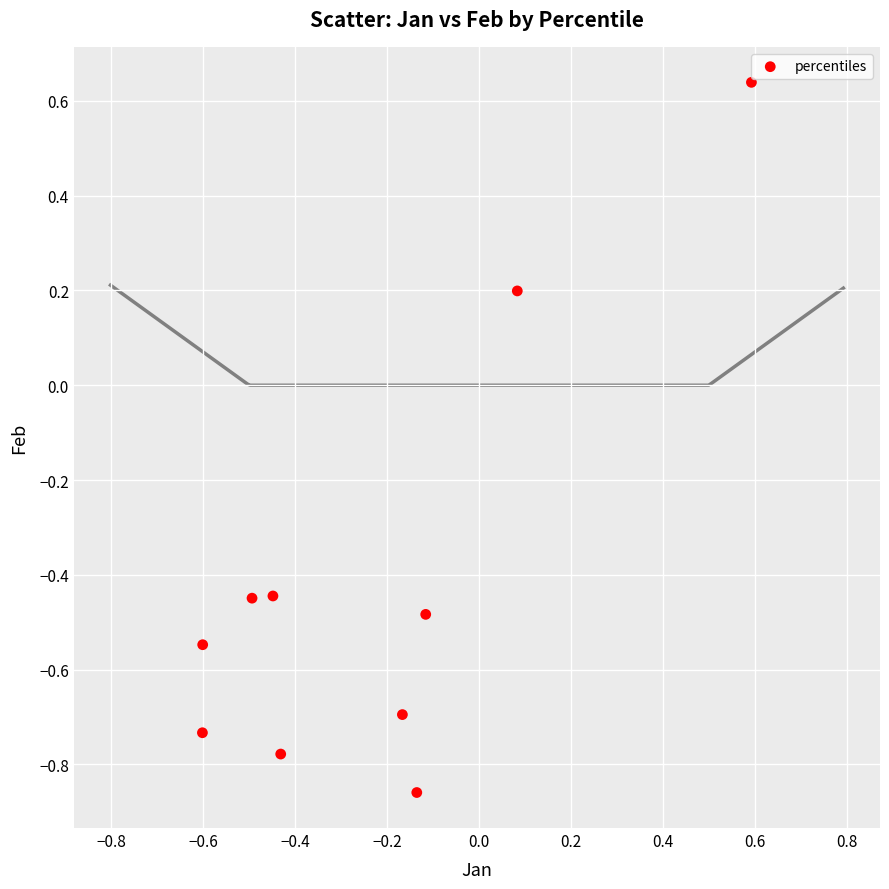

What is the range of X values (max minus min)?

1.2